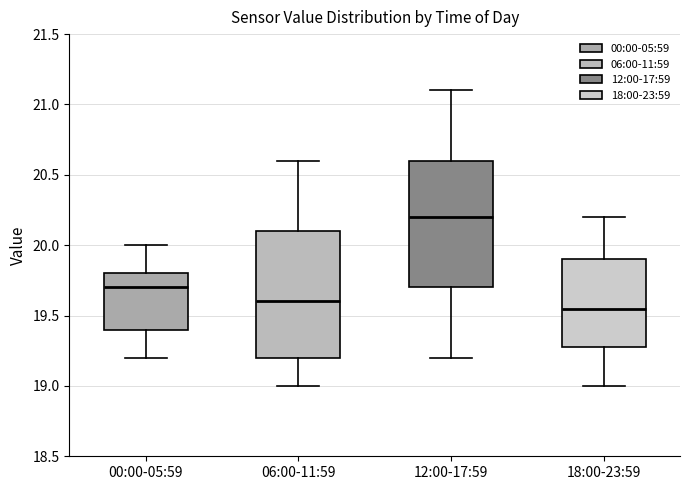

Where does the median line of the box for 12:00-17:59 sit on the y-axis? The values are not printed on the chart, so give them approximately, as read against the axis.

20.20